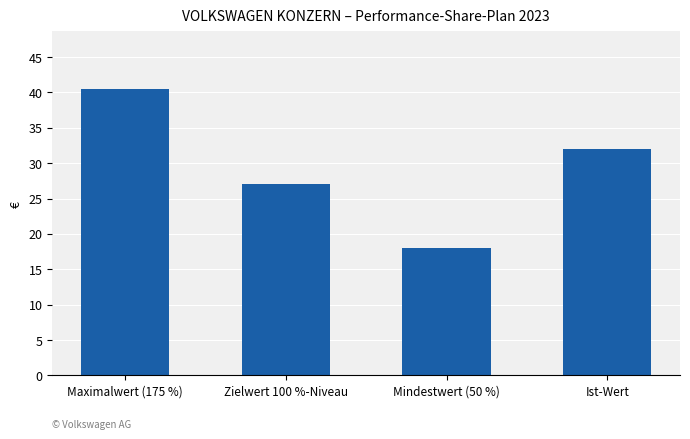

What is the difference between the values at Maximalwert (175 %) and Ist-Wert?

8.5